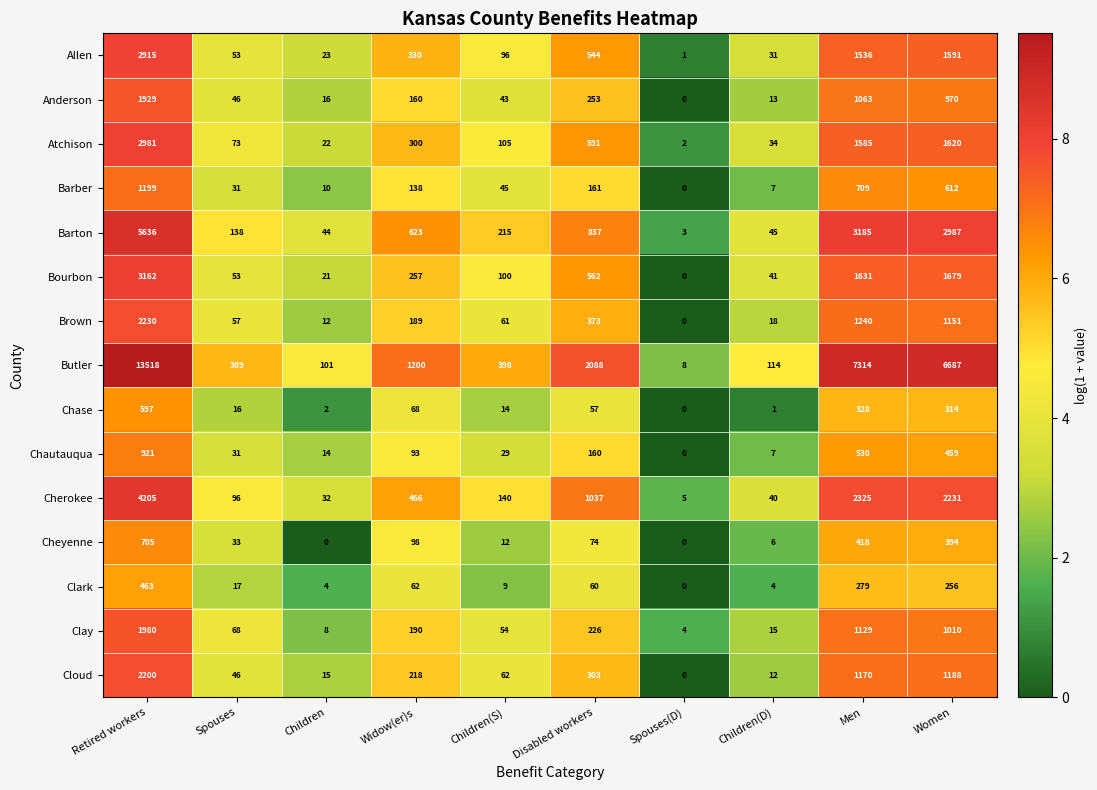

What is the difference between the maximum and minimum values in the Clark series?

463